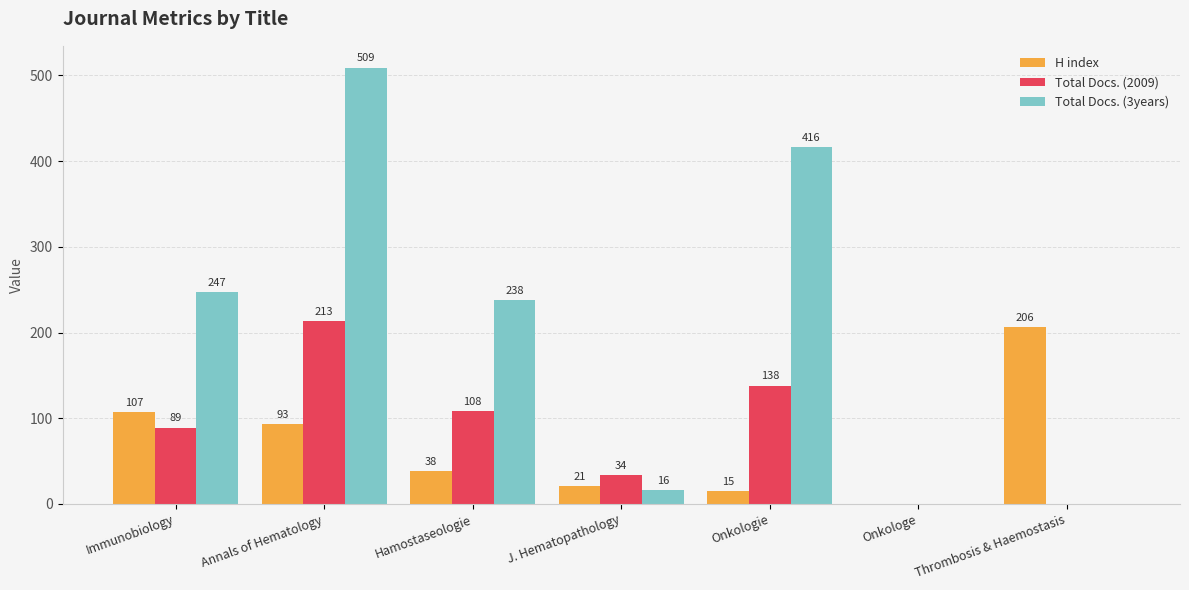

Reading left to right, extract all data points from this chart.

H index: 107	93	38	21	15	0	206
Total Docs. (2009): 89	213	108	34	138	0	0
Total Docs. (3years): 247	509	238	16	416	0	0